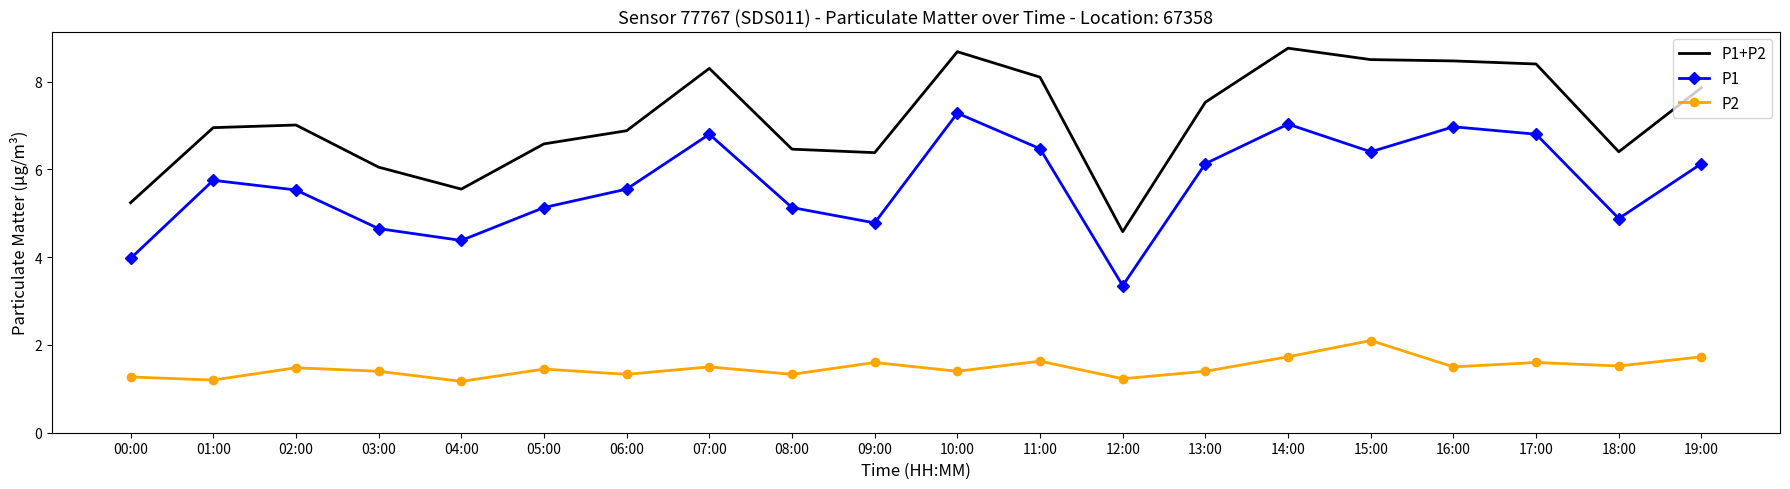

What position from the left is 00:00?

1